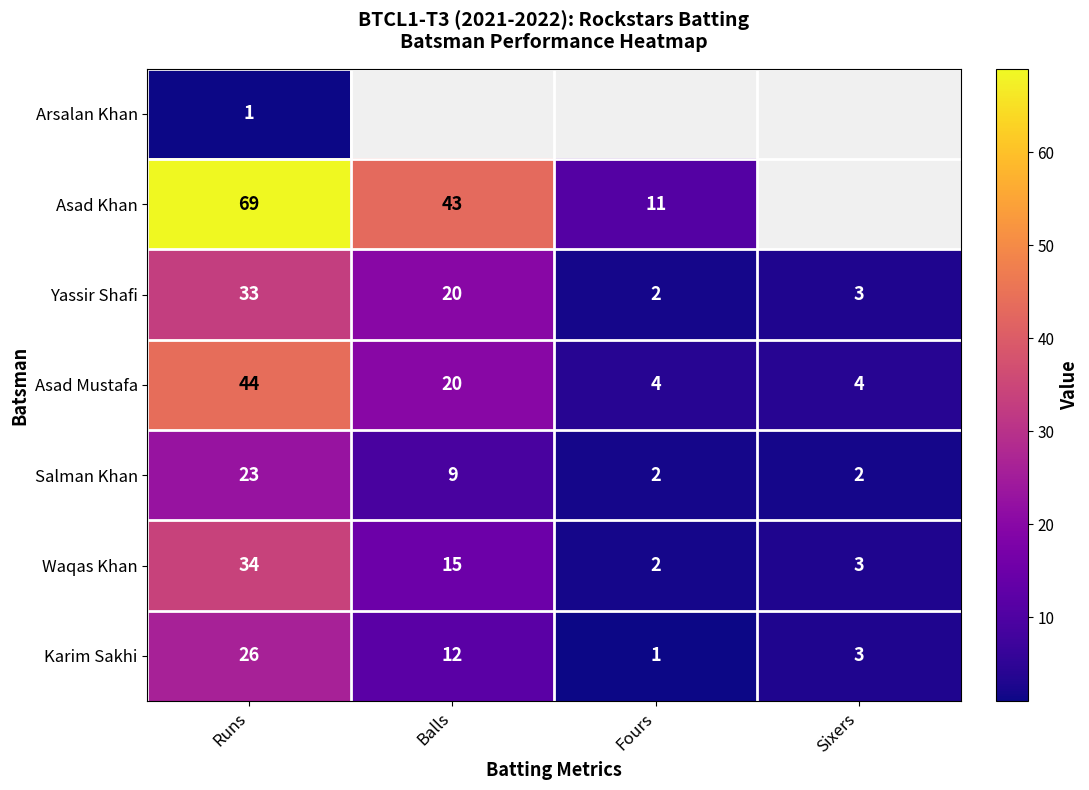

At which label does Asad Mustafa first exceed 20?

Runs